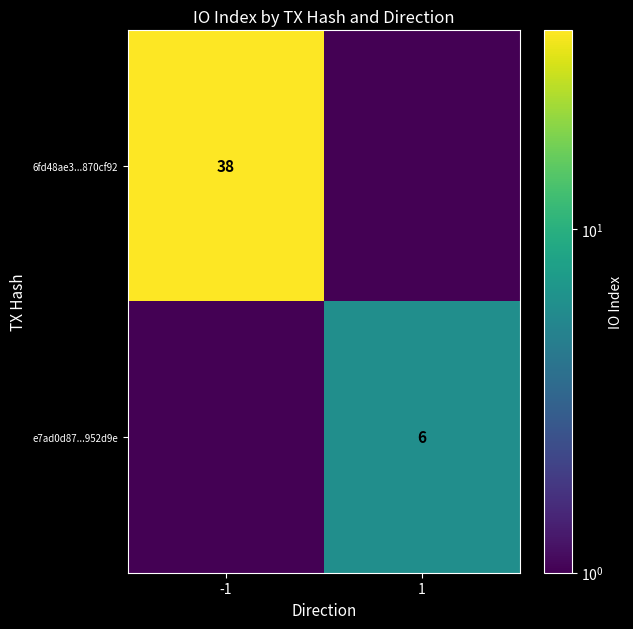

The value of e7ad0d87...952d9e at 1 is 4.1. True or false?

False